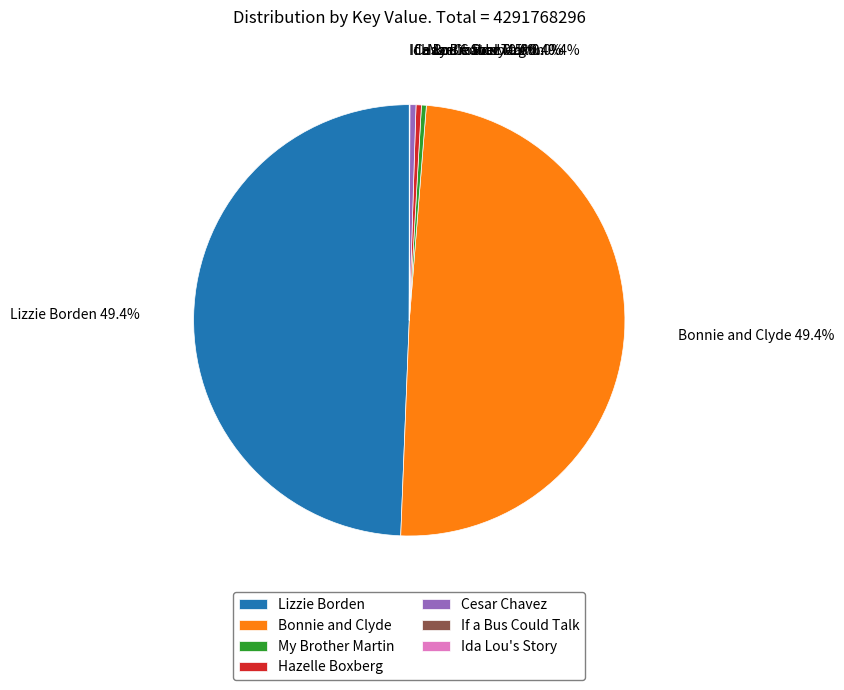

Is the sum of My Brother Martin and Hazelle Boxberg greater than half?

No